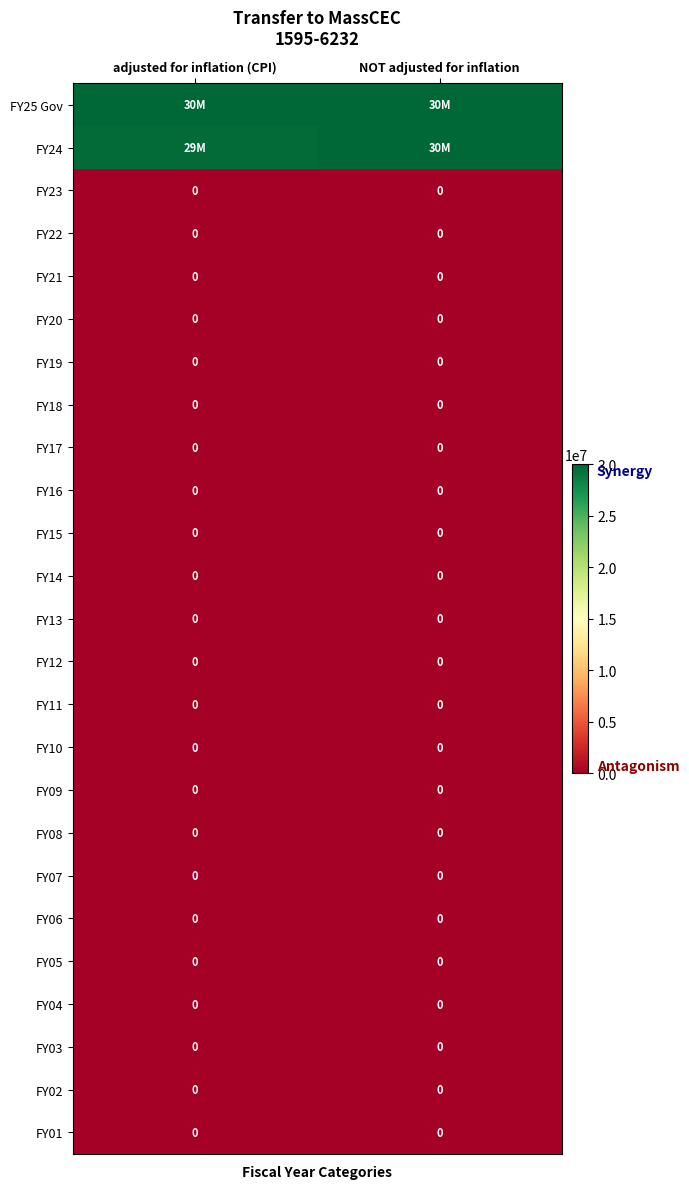

What is the total value across all series at NOT adjusted for inflation?

60000000